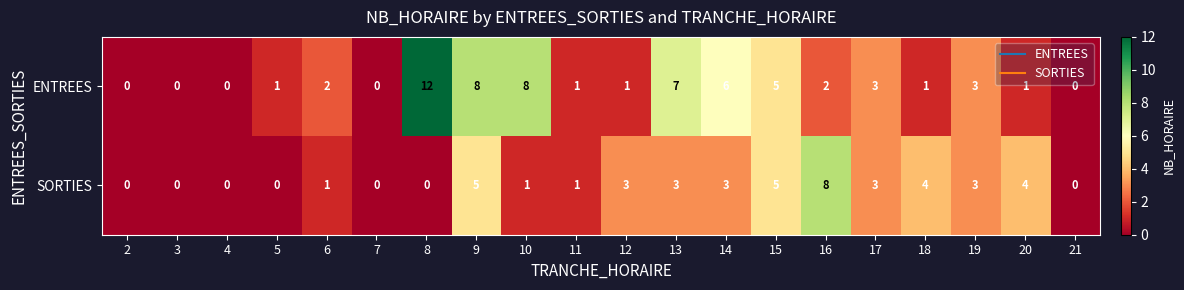

Which series has the widest spread of values?

ENTREES